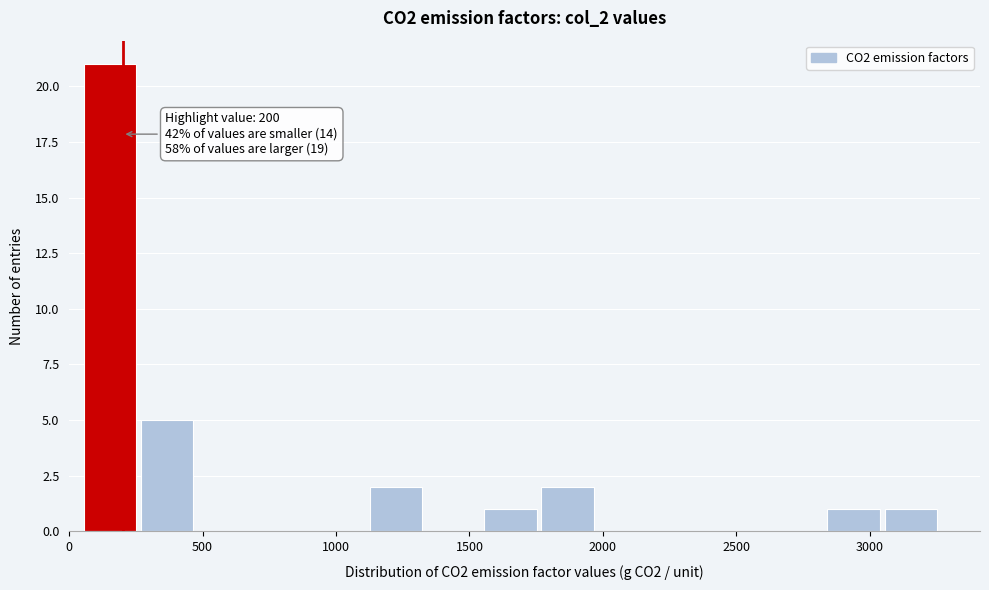

Over which range of the x-axis is the bar tallest?

50 to 250